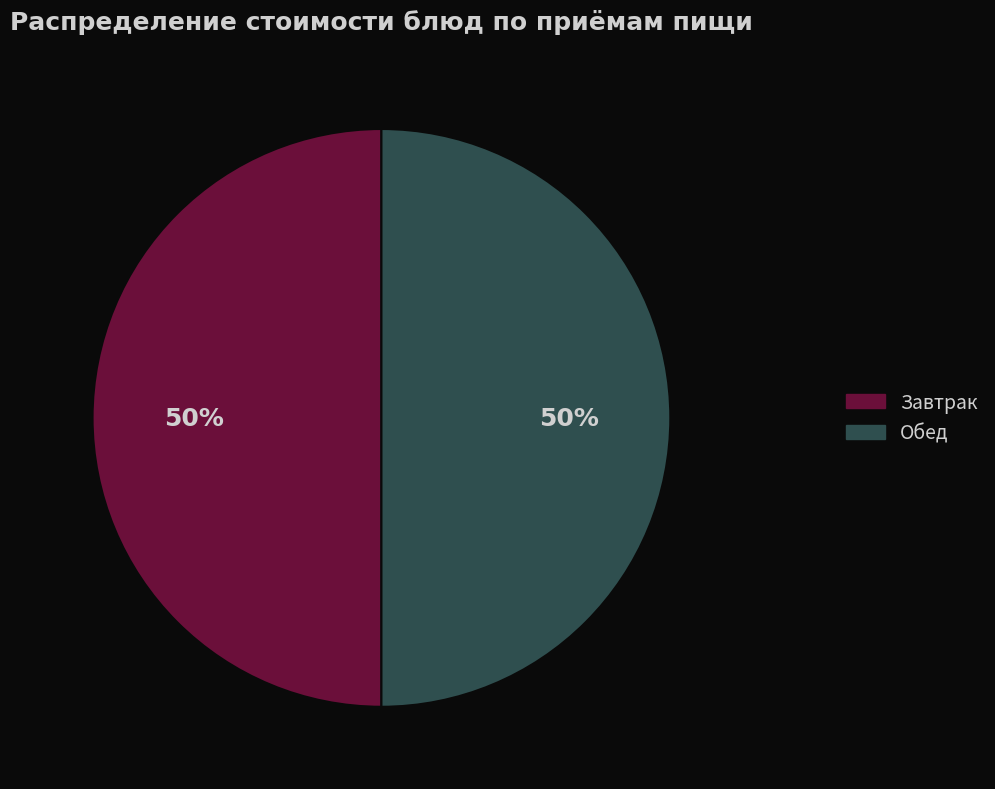

How many slices are in this pie chart?

2